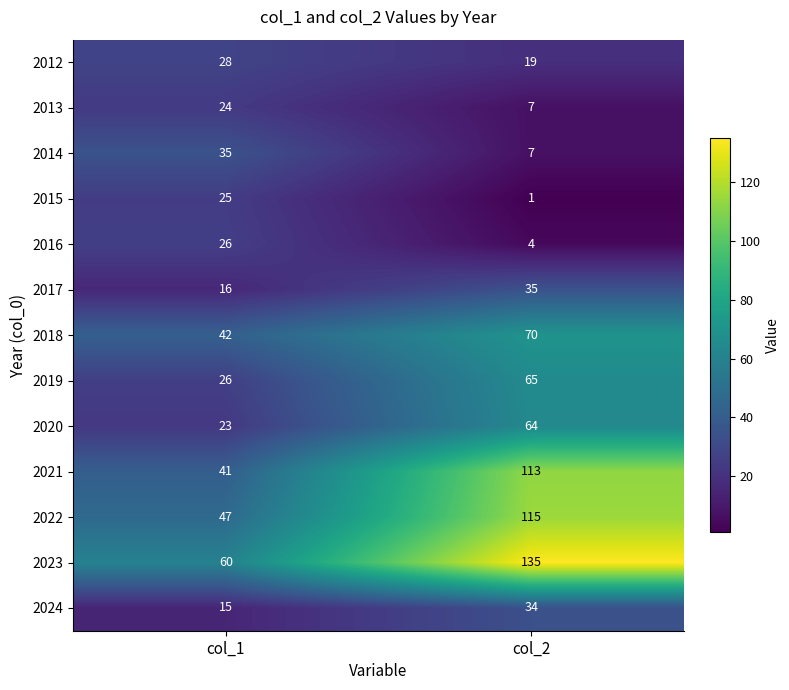

At which label is 2022 closest to 81?

col_1